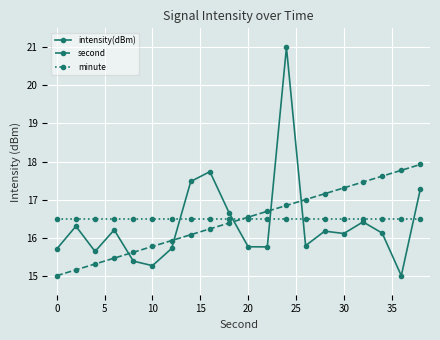

What is the value of the minute point at the 15th from the left?

16.5